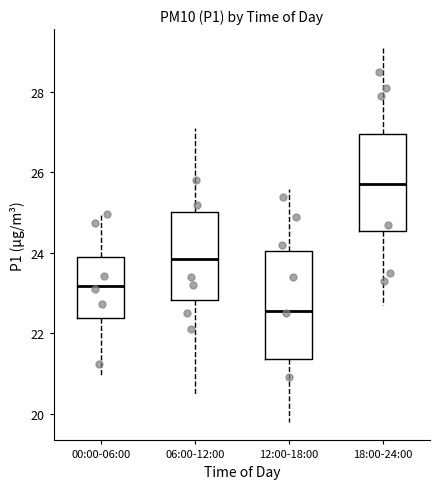

Reading left to right, transcribe this box plot: for each box, give where its median line is, the range the box spans, and where its two whiskers end, as read against the y-axis. The values are not printed on the chart, so give them approximately, as read against the axis.

00:00-06:00: median 23.2, box 22.4 to 23.8, whiskers 21.0 to 25.0
06:00-12:00: median 23.8, box 22.8 to 25.0, whiskers 20.6 to 27.2
12:00-18:00: median 22.6, box 21.4 to 24.0, whiskers 19.8 to 25.6
18:00-24:00: median 25.8, box 24.6 to 27.0, whiskers 22.8 to 29.2